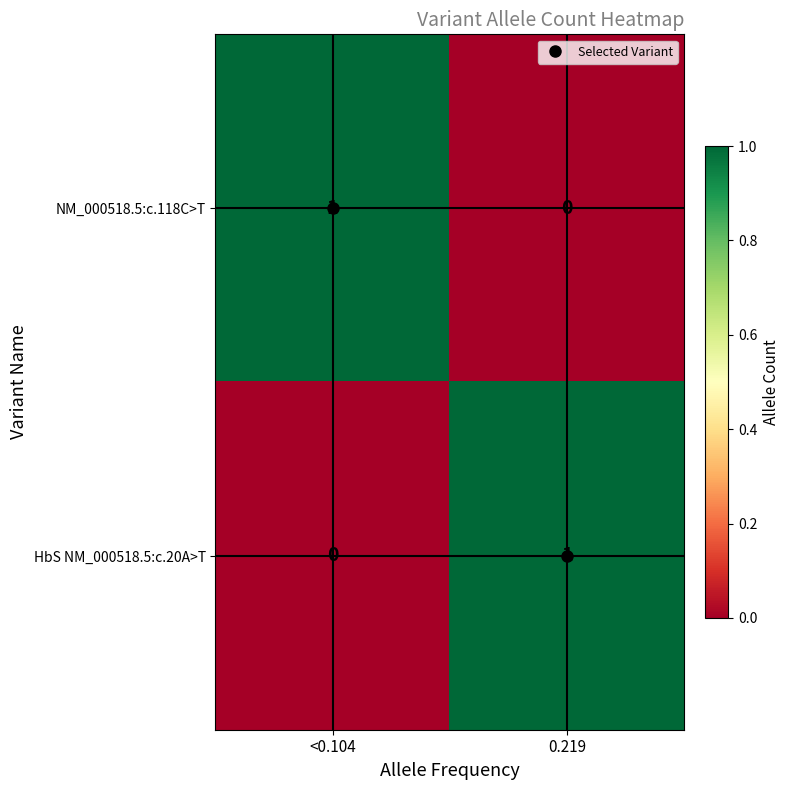

Rank the categories by NM_000518.5:c.118C>T value from lowest to highest.

0.219, <0.104